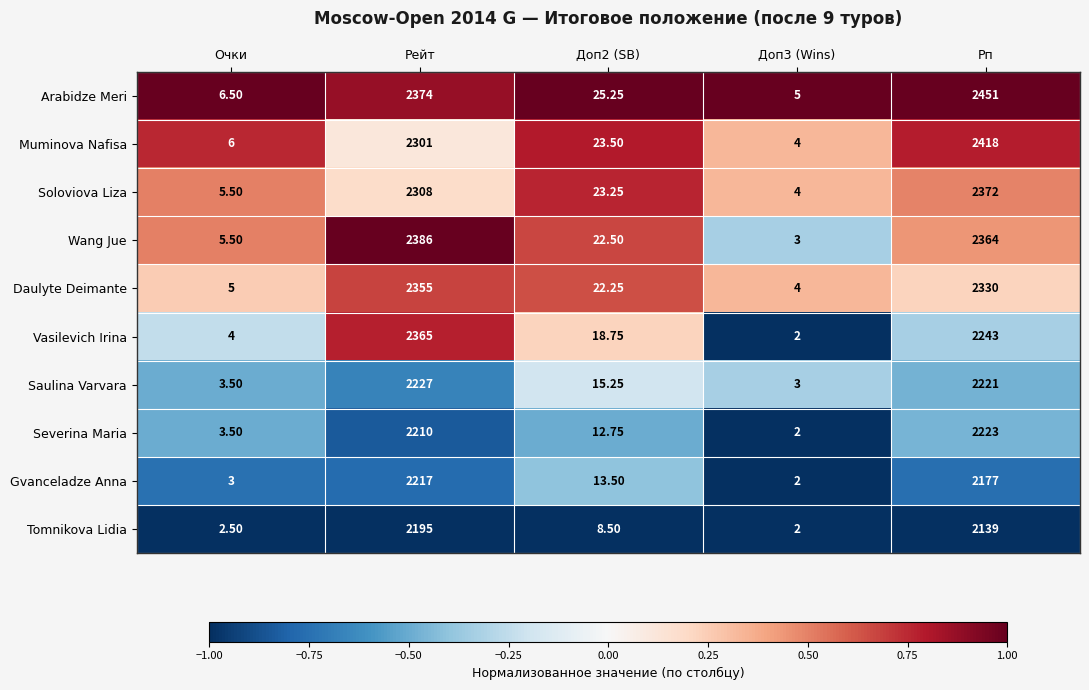

Is the value of Arabidze Meri at Рейт greater than the value of Wang Jue at Рп?

Yes